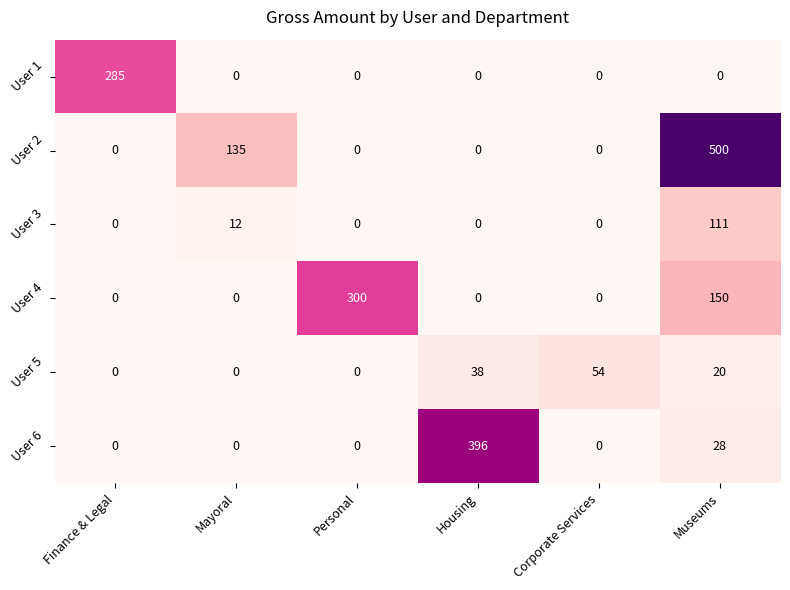

At which label is User 2 closest to 250?

Mayoral